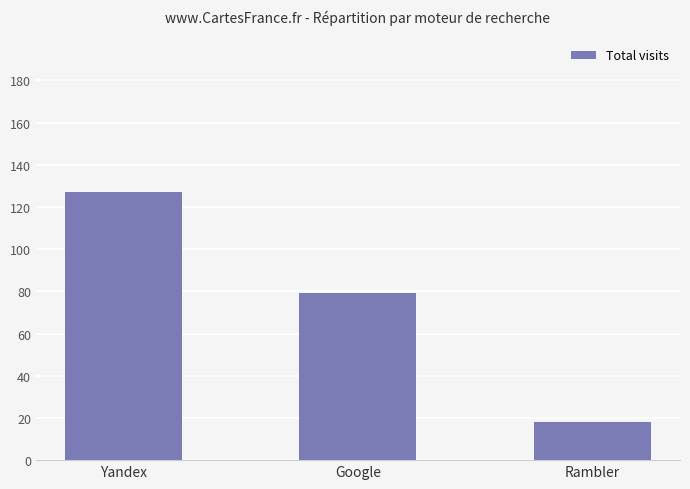

What is the sum of all values?

224